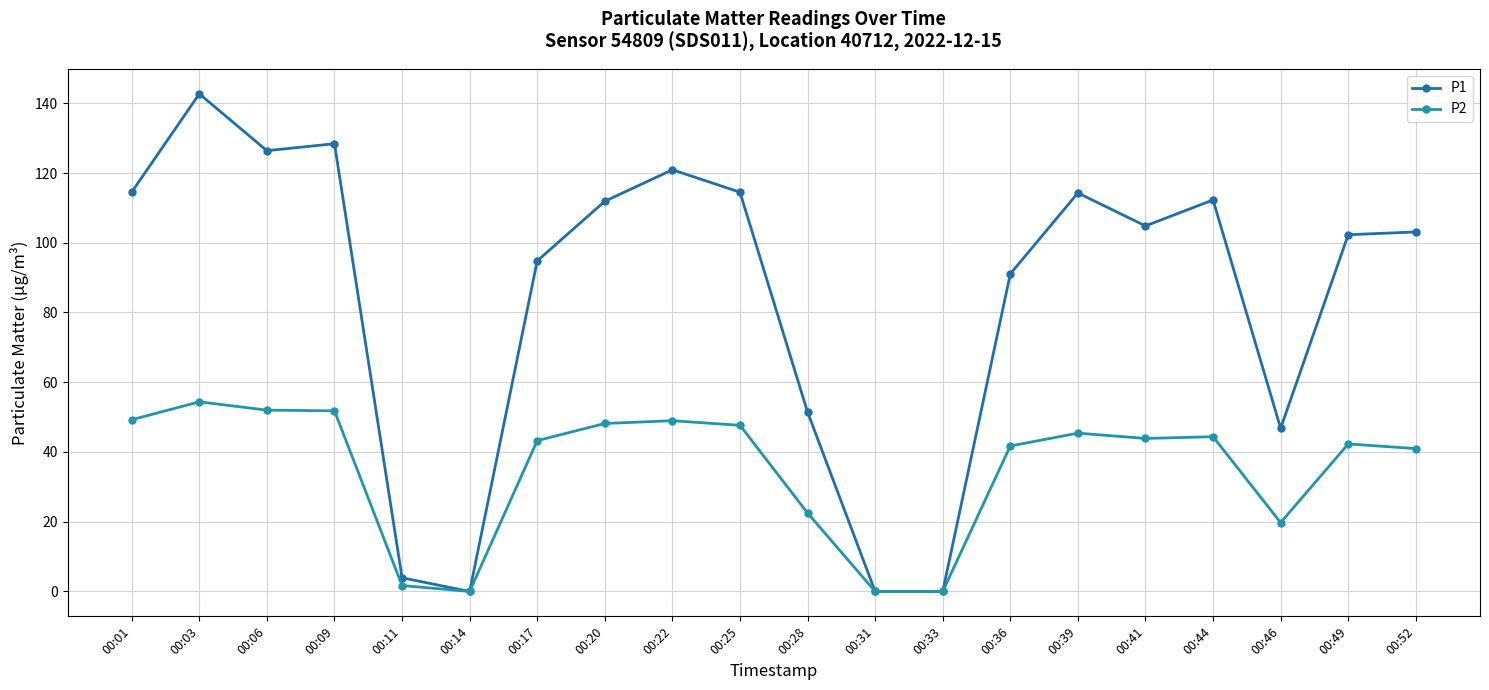

What is the difference between the P2 values at 00:46 and 00:14?

19.8